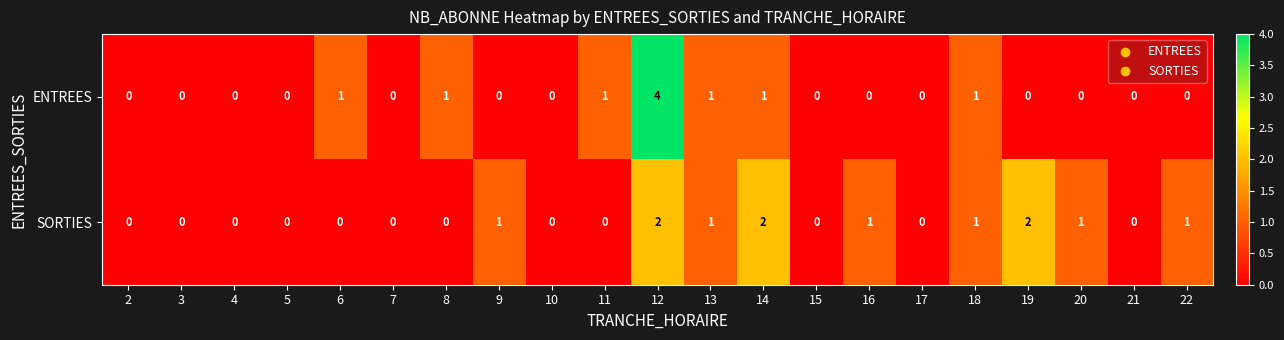

Rank the series by their average value, from lowest to highest.

ENTREES, SORTIES